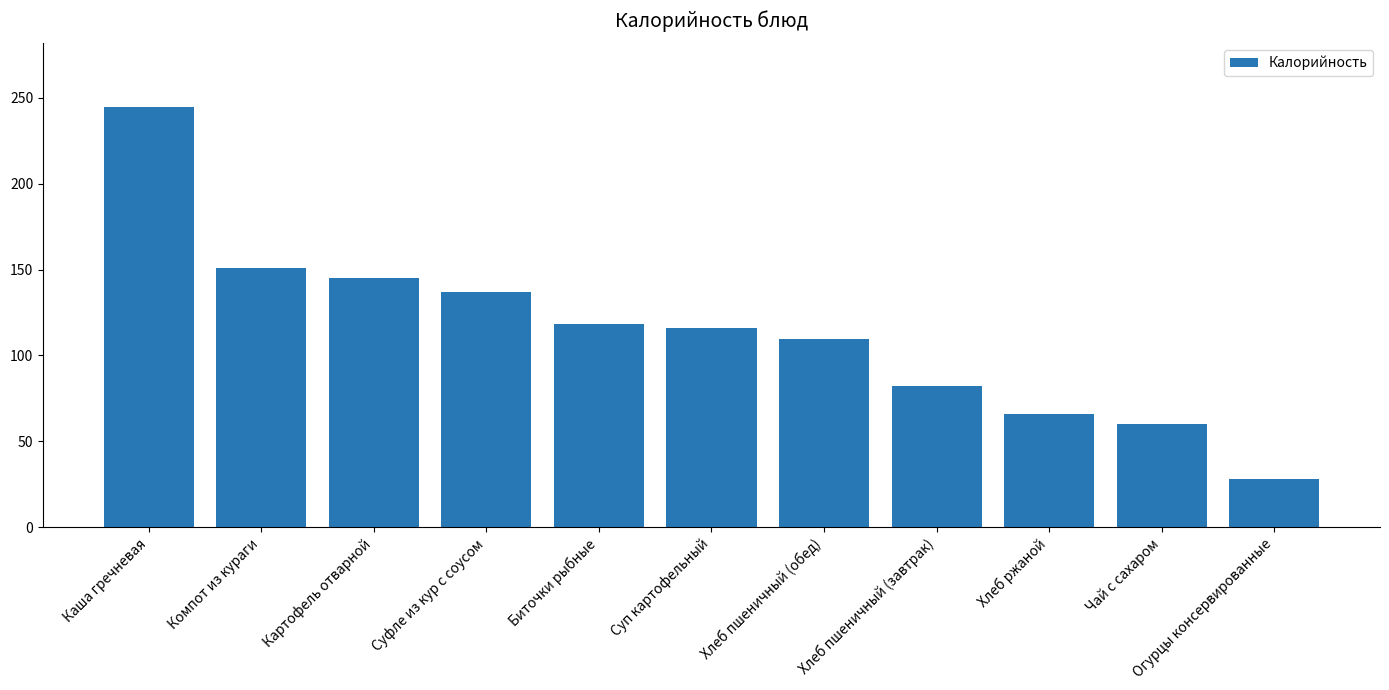

How many data points are above 115?

6